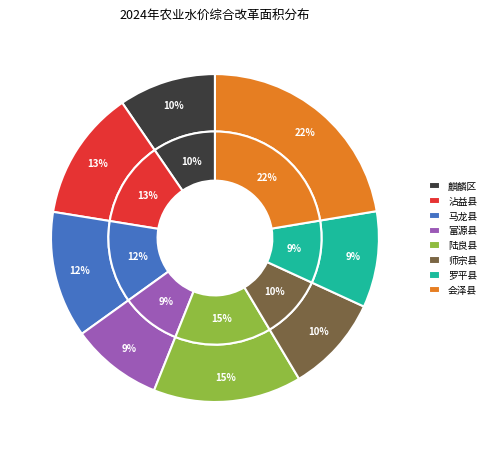

What is the smallest slice in the pie chart?

富源县